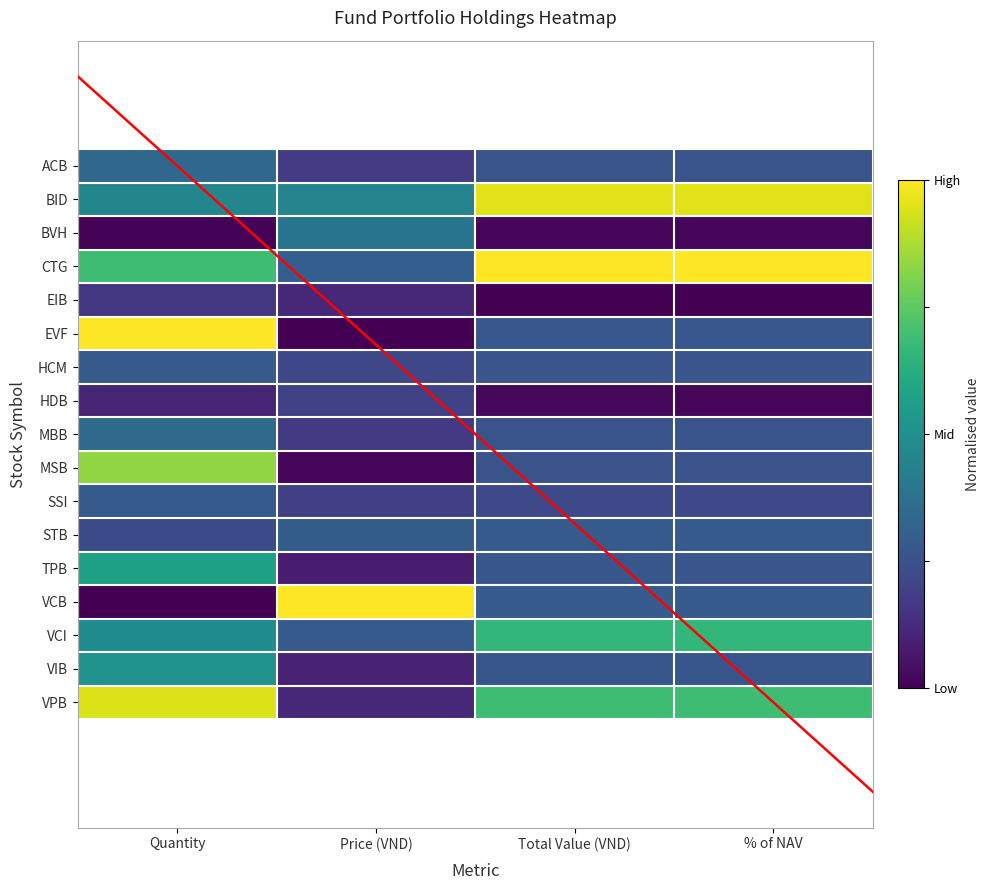

What is the approximate value of STB at Price (VND)?

0.3